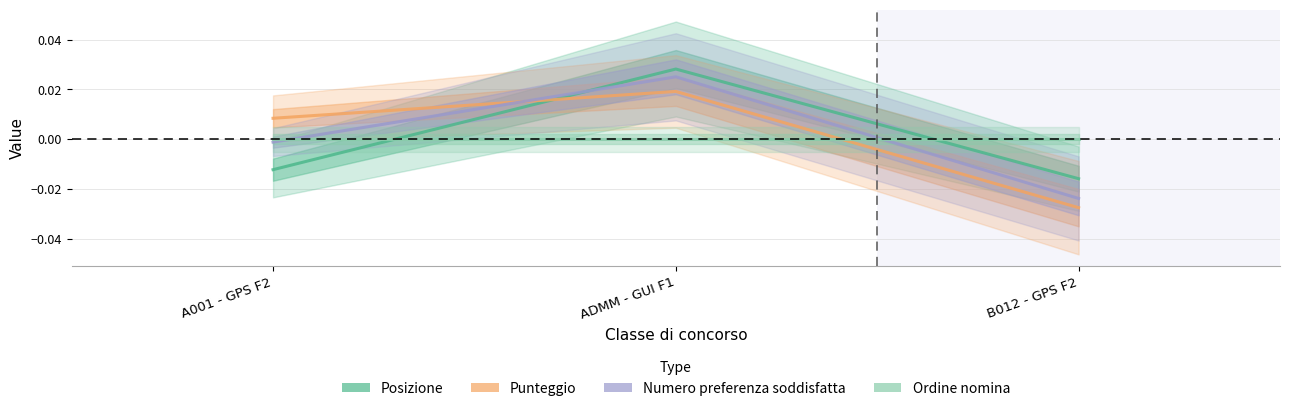

Is this an area chart (filled region under the line)?

No